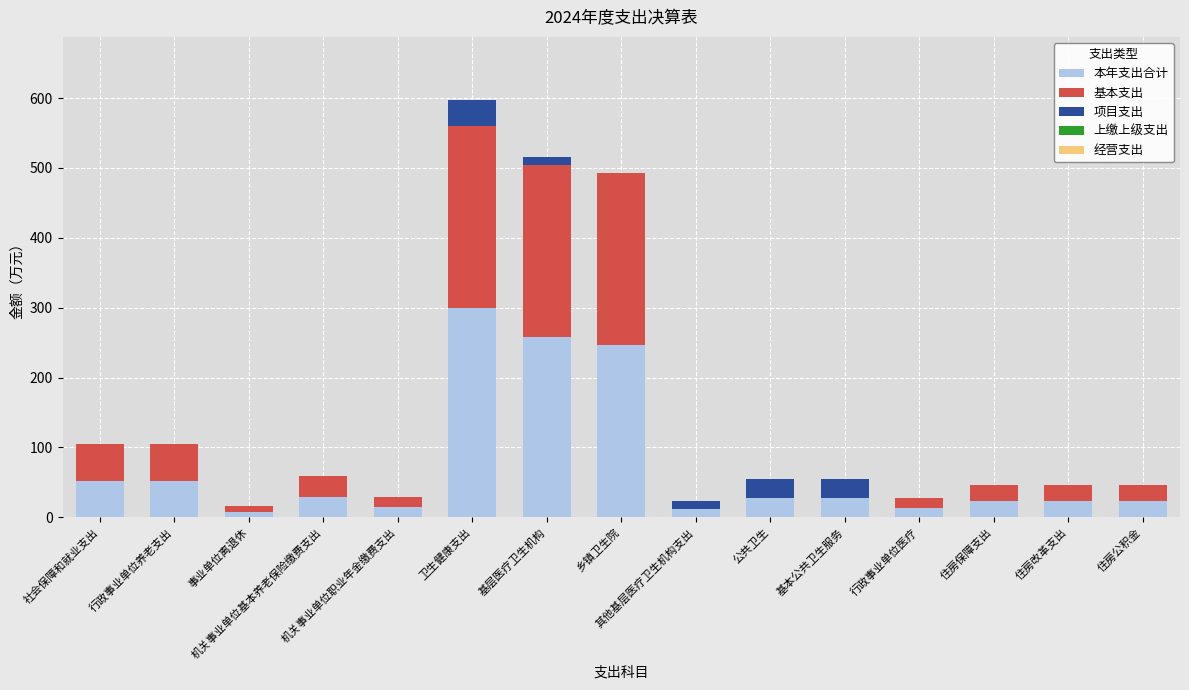

What is the highest value of the 本年支出合计 series?

299.0